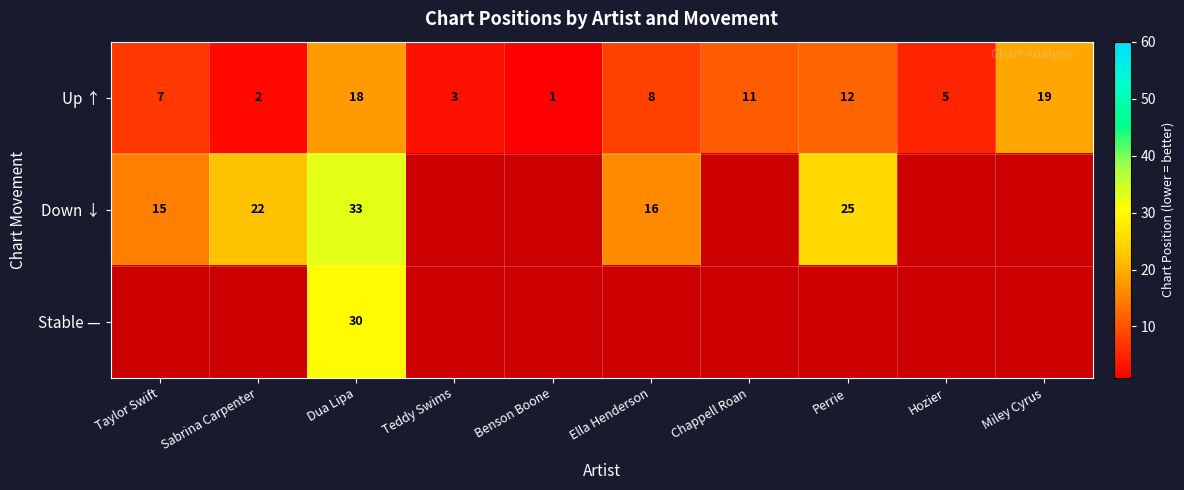

What is the difference between the maximum and second lowest values in the Up ↑ series?

17